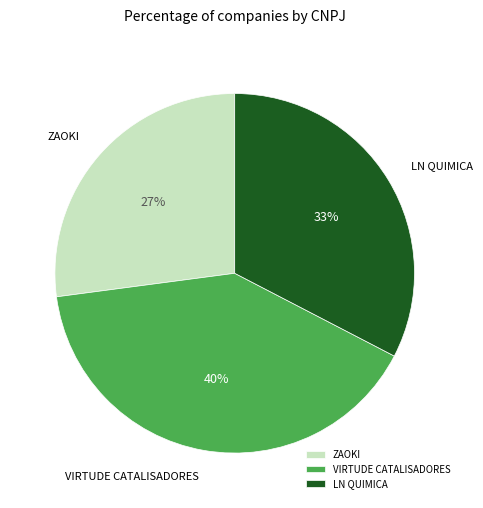

Combined, do VIRTUDE CATALISADORES and LN QUIMICA account for over 50%?

Yes